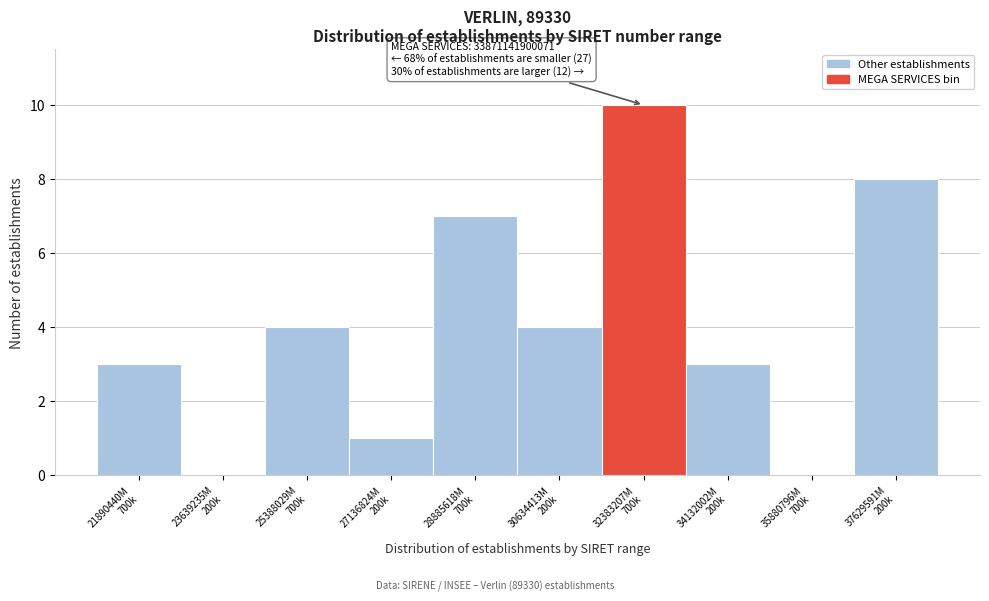

What is the sum of all values?

40